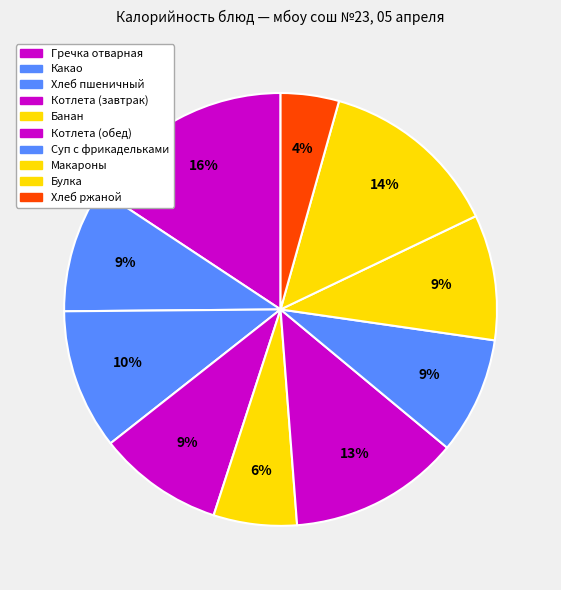

How many slices are in this pie chart?

10